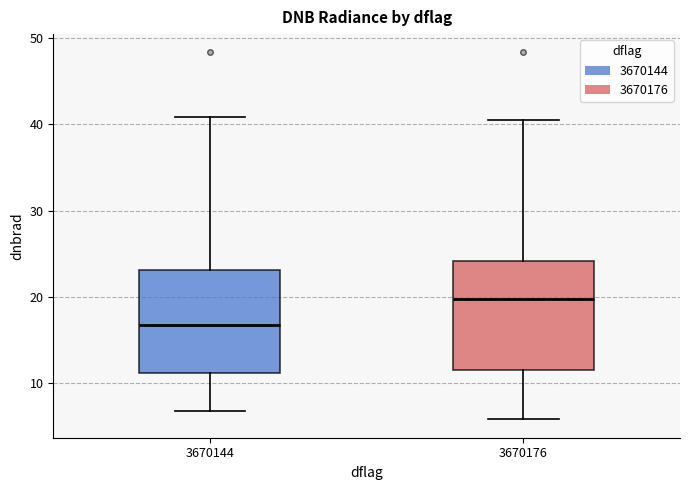

Reading left to right, read every box against the y-axis: the position of its median line, the range the box covers, and the ends of its whiskers. The values are not printed on the chart, so give them approximately, as read against the axis.

3670144: median 17, box 11 to 23, whiskers 7 to 41
3670176: median 20, box 11 to 24, whiskers 6 to 41